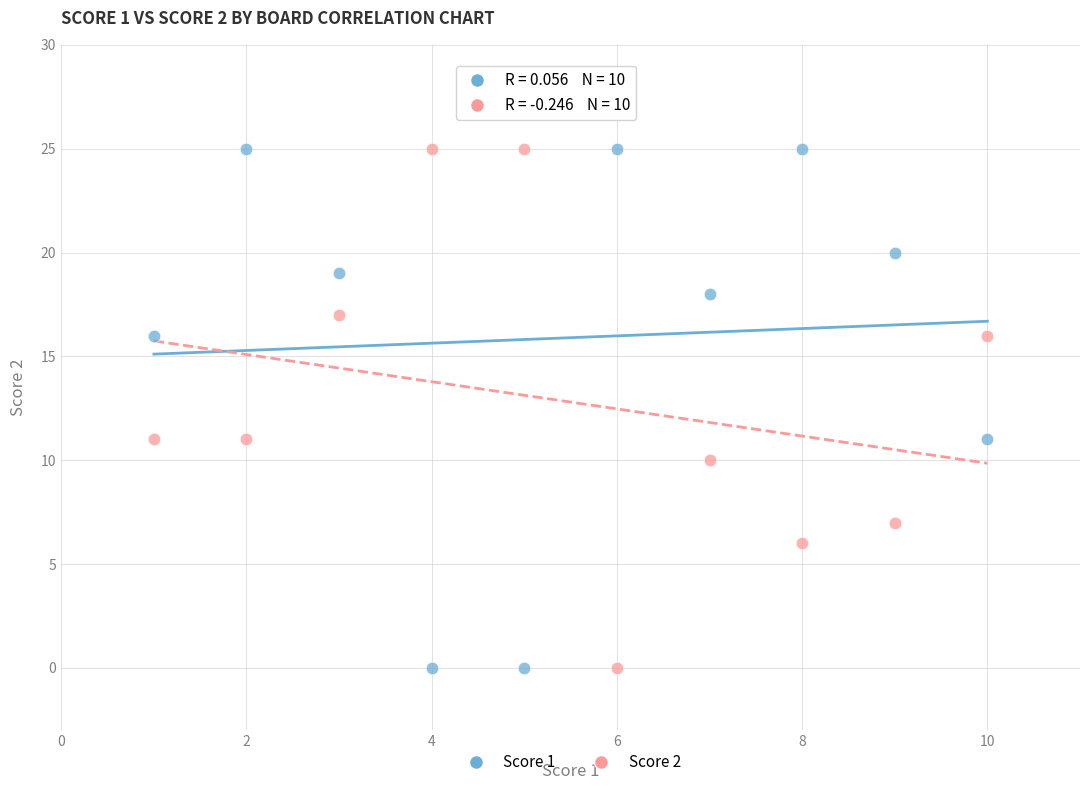

What is the X range (max minus min) for the scatter plot?

9